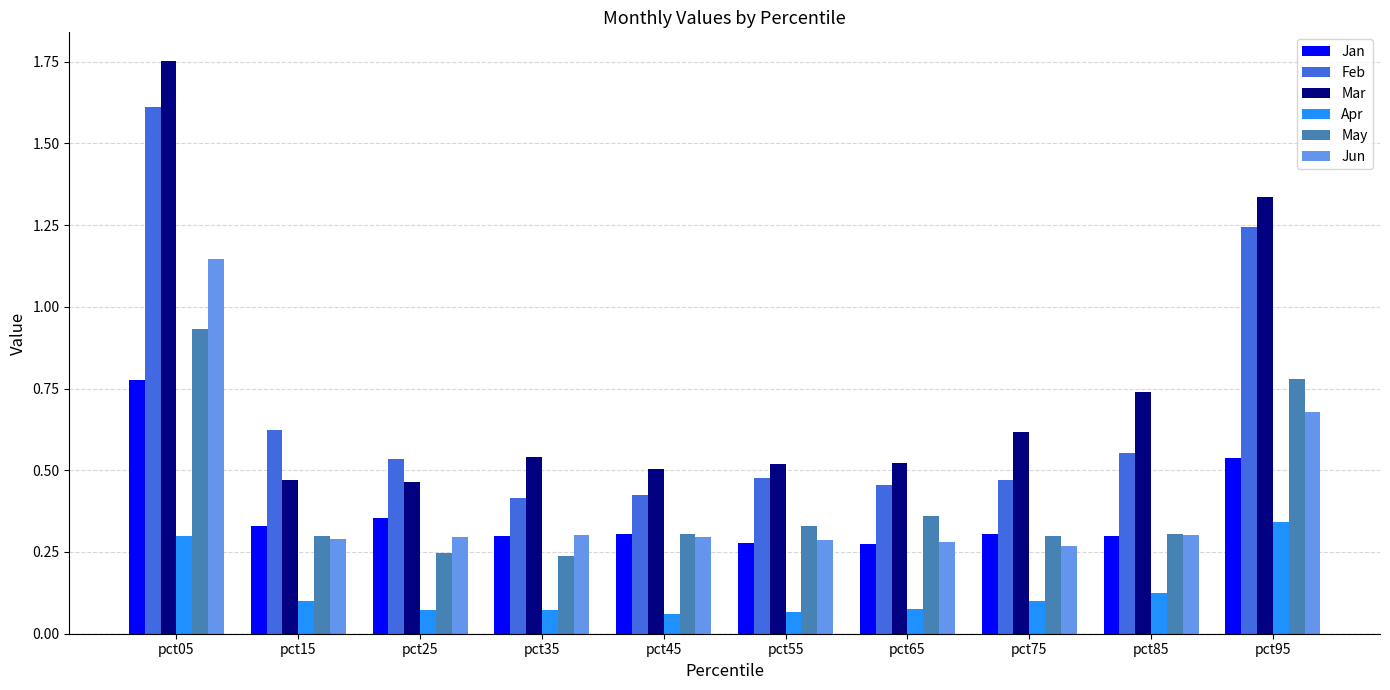

What are all the series names shown in the legend?

Jan, Feb, Mar, Apr, May, Jun